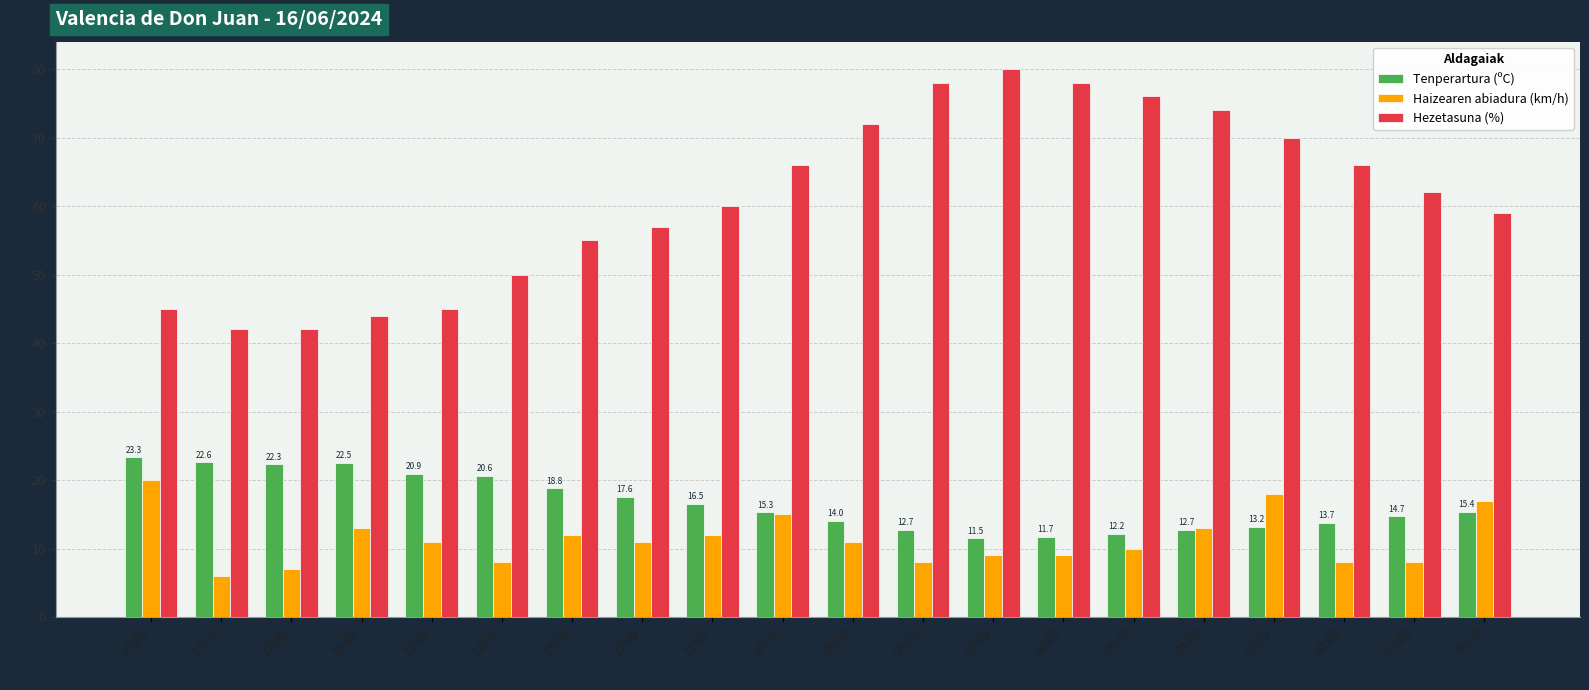

What is the spread (max minus min) of values at 03:00?

56.8